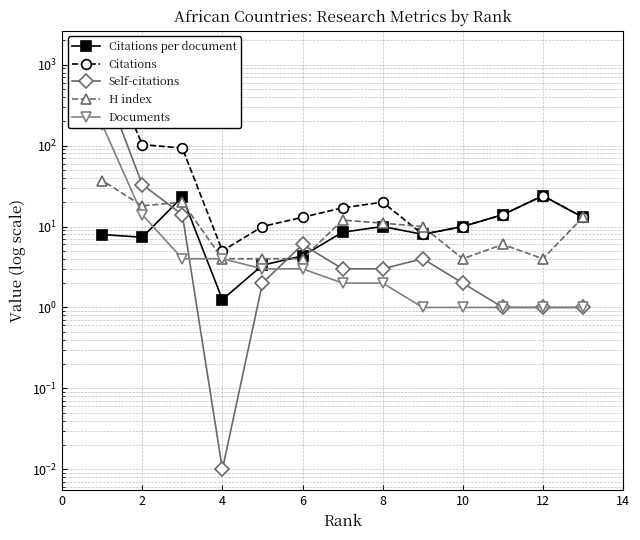

What is the label of the 2nd point from the left?

12